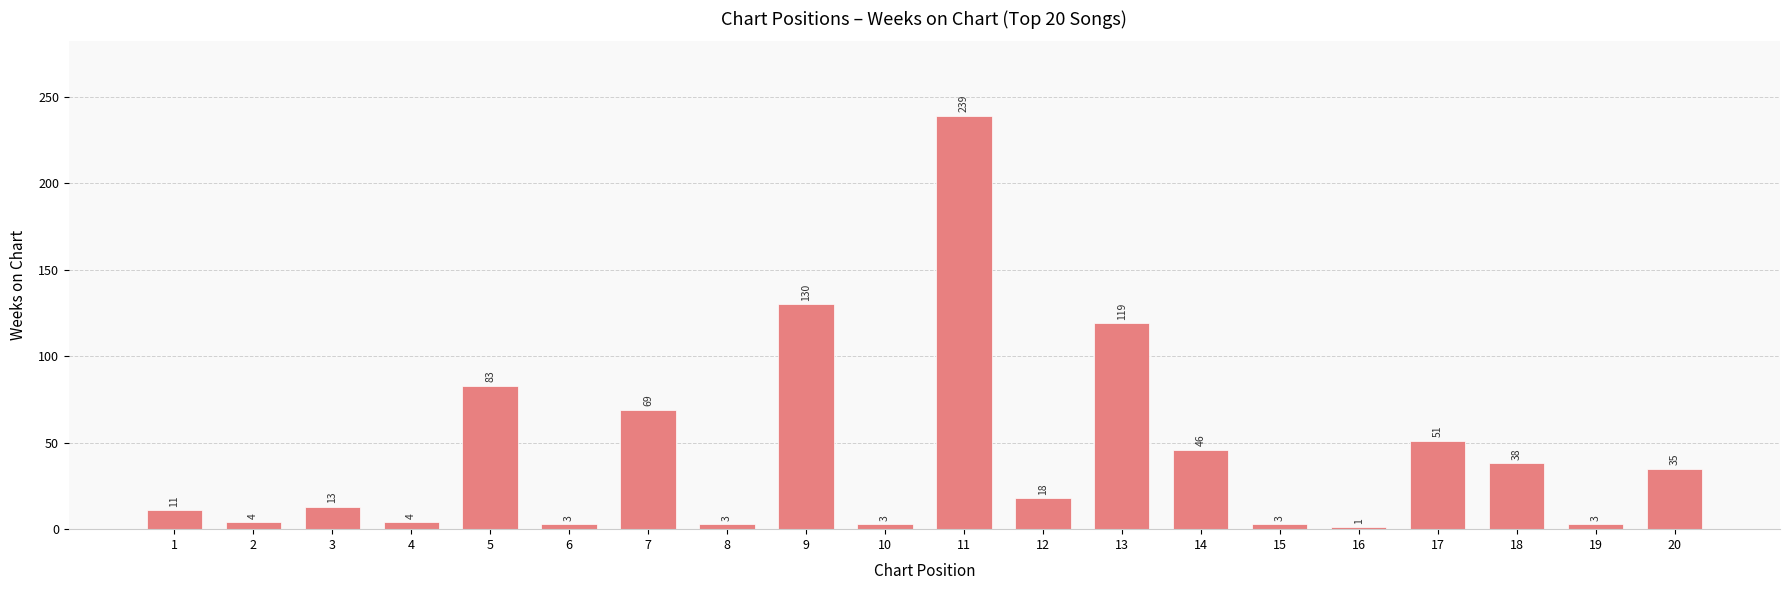

How many bars are there in total?

20